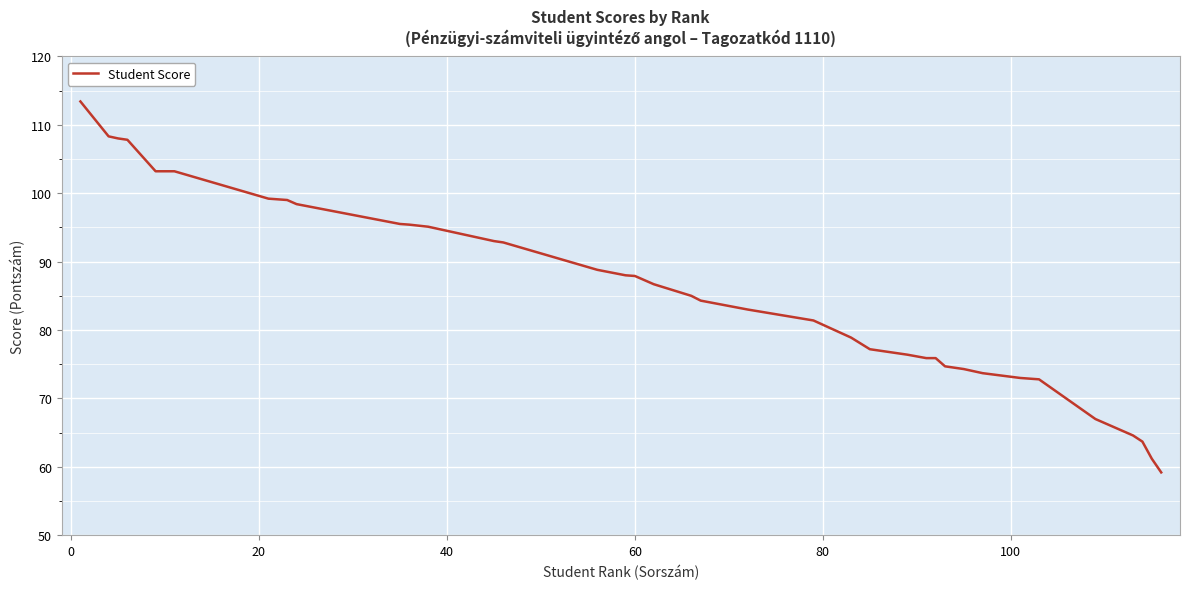

What is the difference between the maximum and minimum values?

54.2